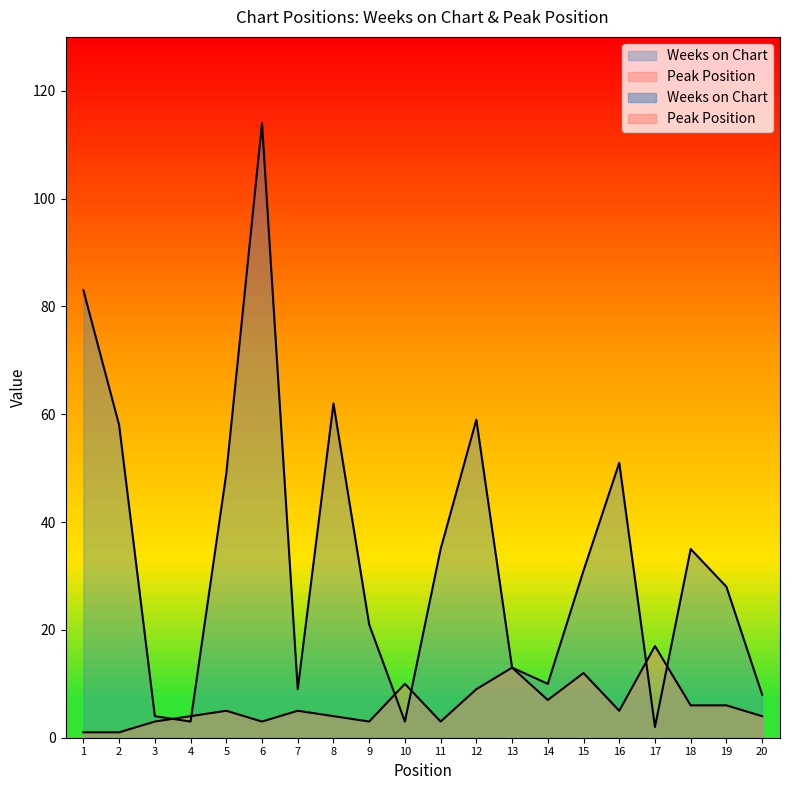

How many interior local peaks does the Peak Position series have?

6